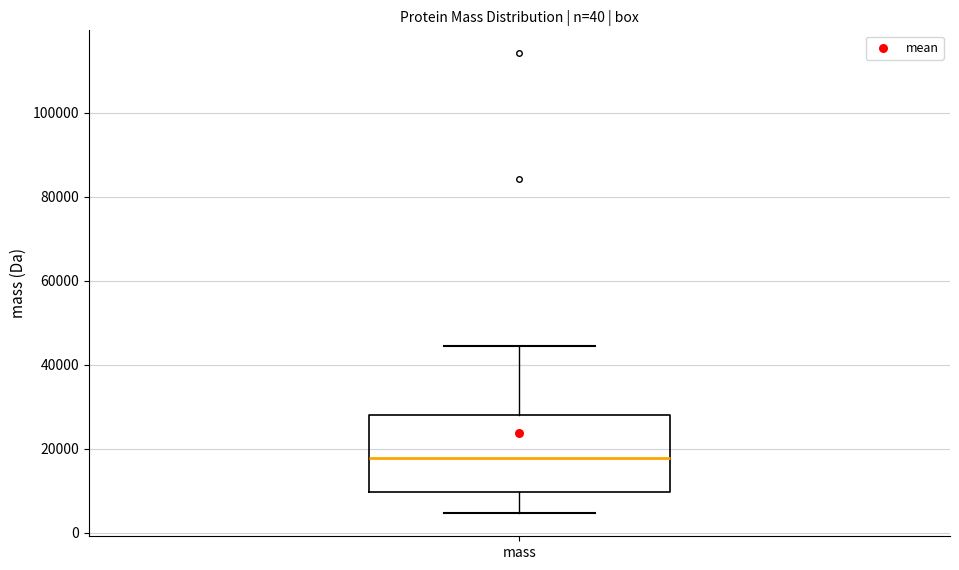

Where is the upper edge of the box for mass on the y-axis? The values are not printed on the chart, so give them approximately, as read against the axis.

28000